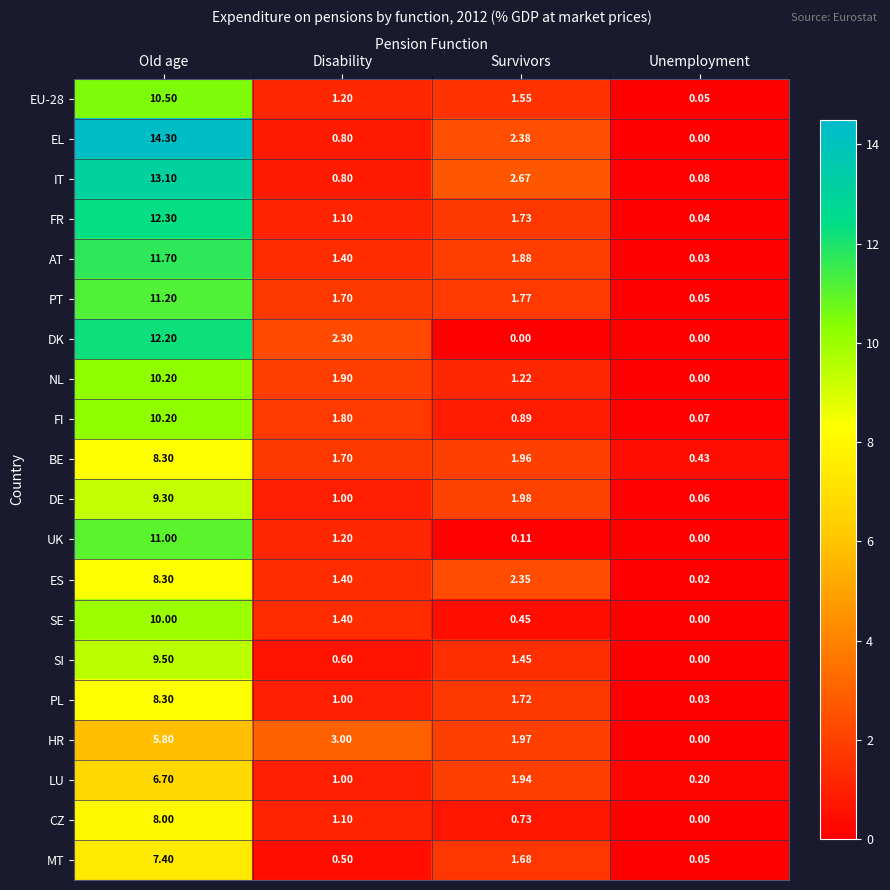

What is the maximum value shown in the chart?

14.3